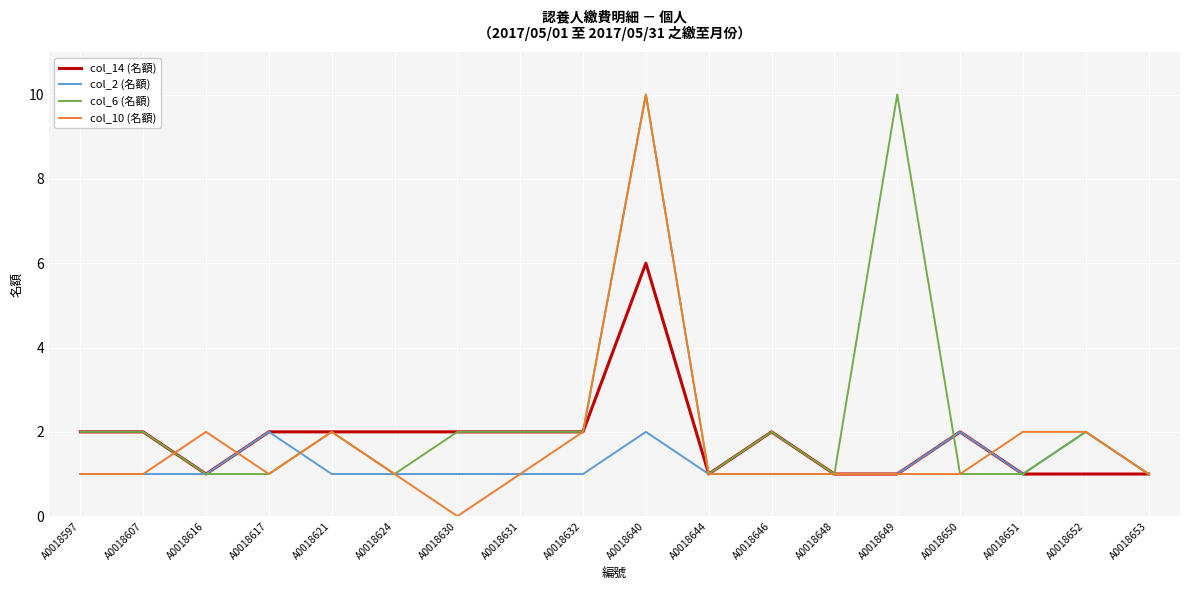

How many lines are shown in the chart?

4